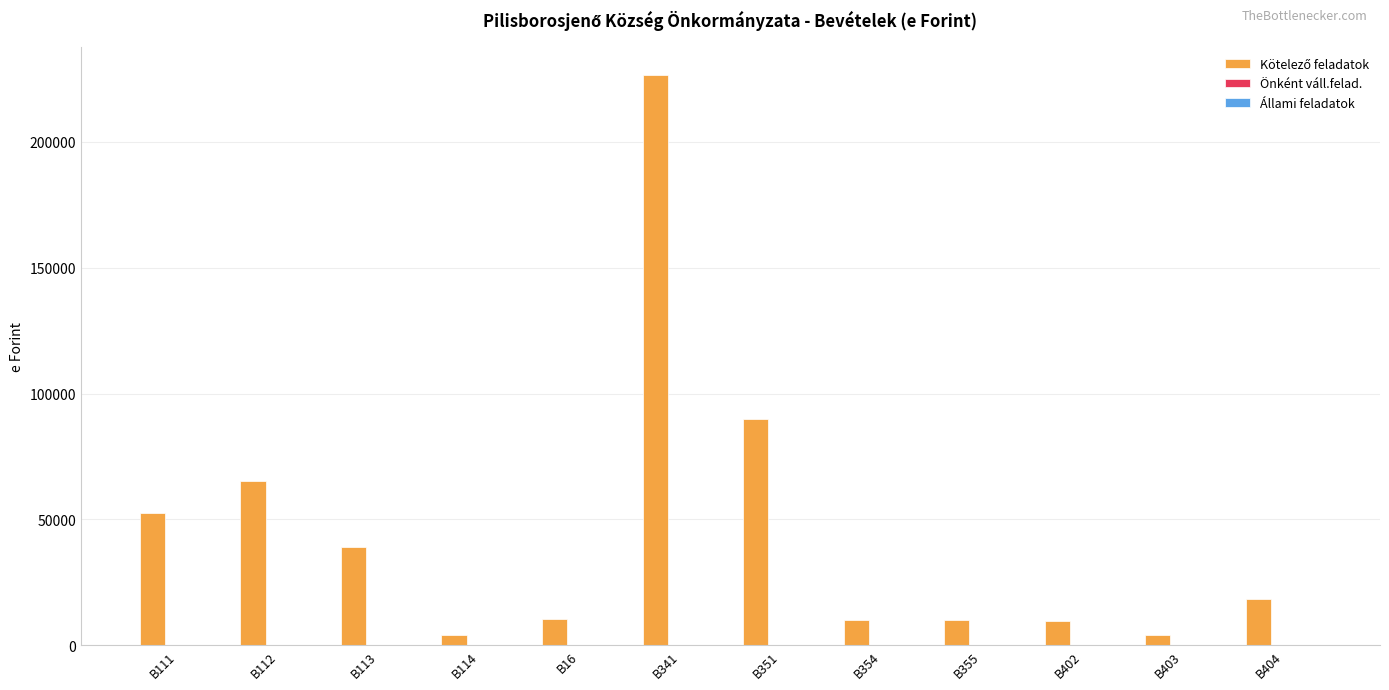

Which category has the highest value across all series?

B341